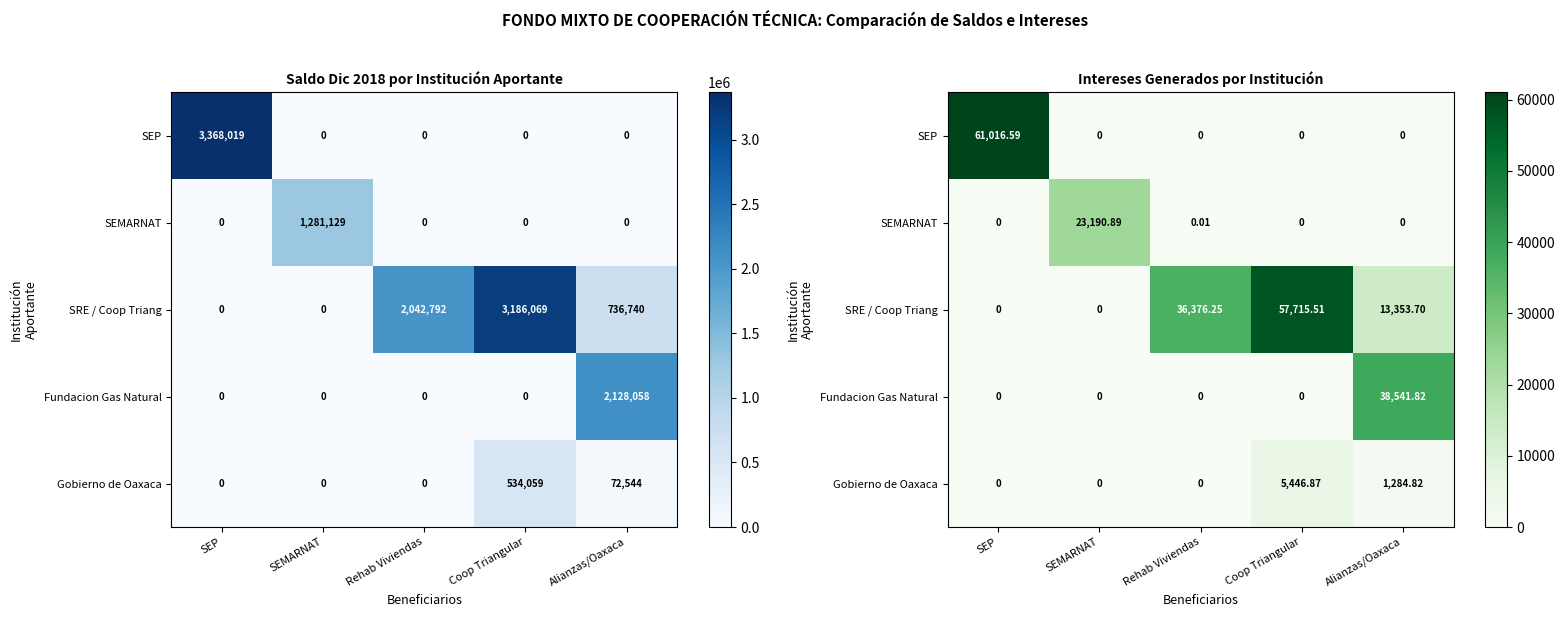

The SEP series shows -29724.9 at Alianzas/Oaxaca. True or false?

False